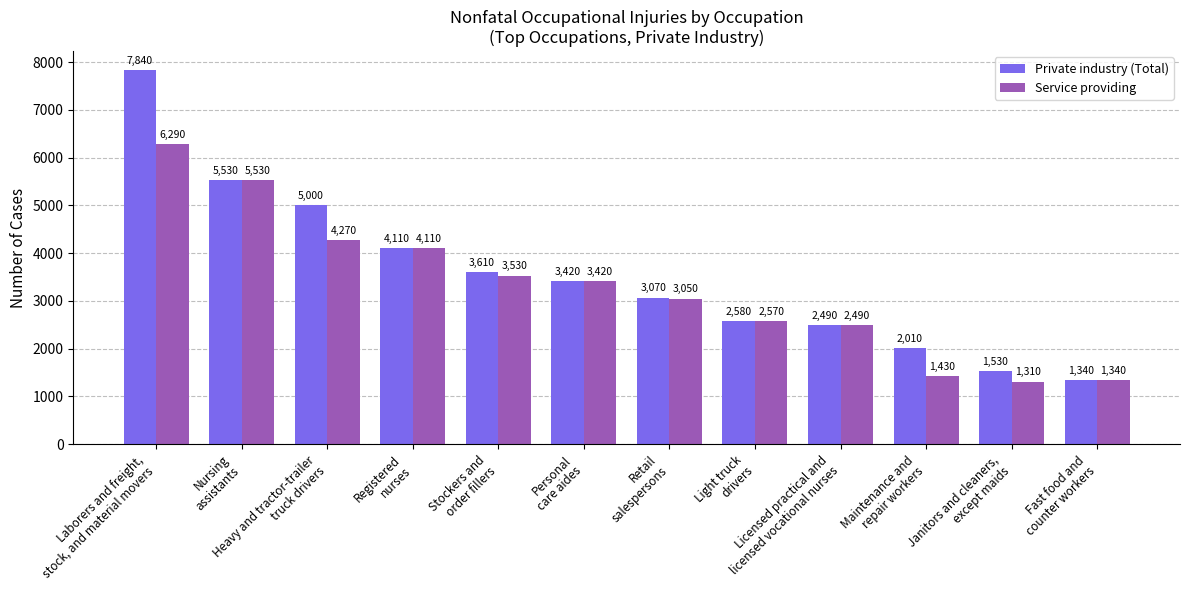

List the series in order of their overall mean, highest first.

Private industry (Total), Service providing